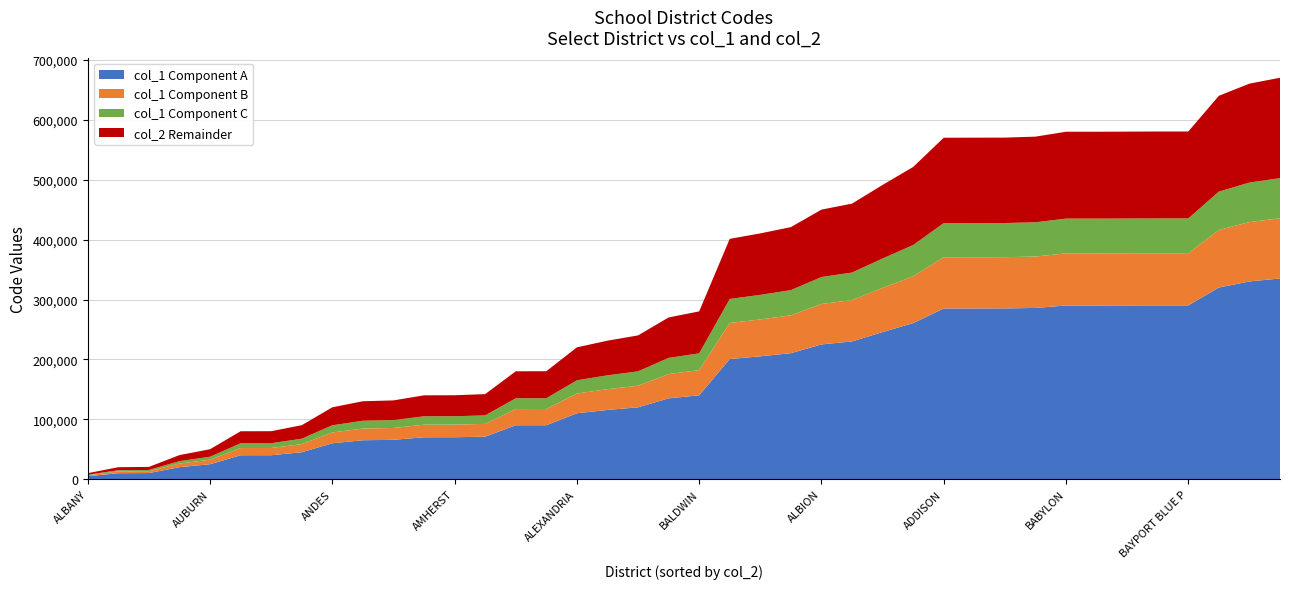

What is the highest value of the col_1 Component A series?

335100.5